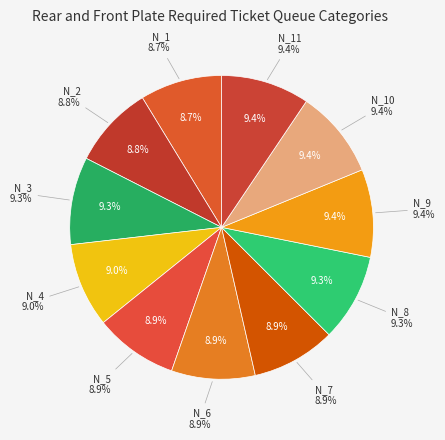

Does N_9 account for over 50% of the chart?

No